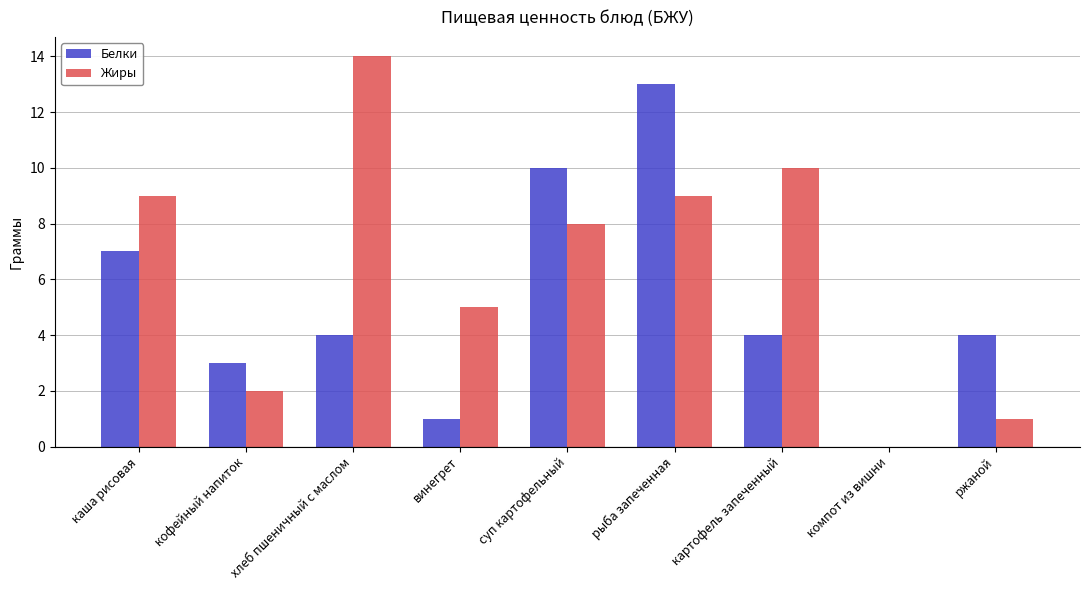

How many values in Жиры are above zero?

8